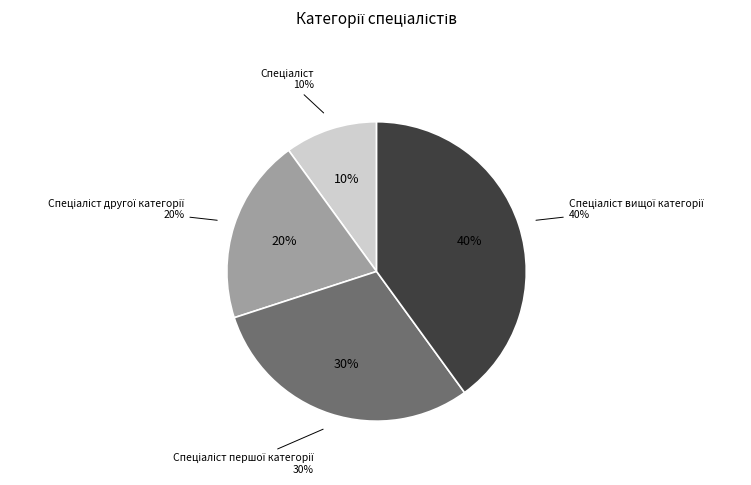

What is the total percentage of Спеціаліст вищої категорії and Спеціаліст?

50.0%